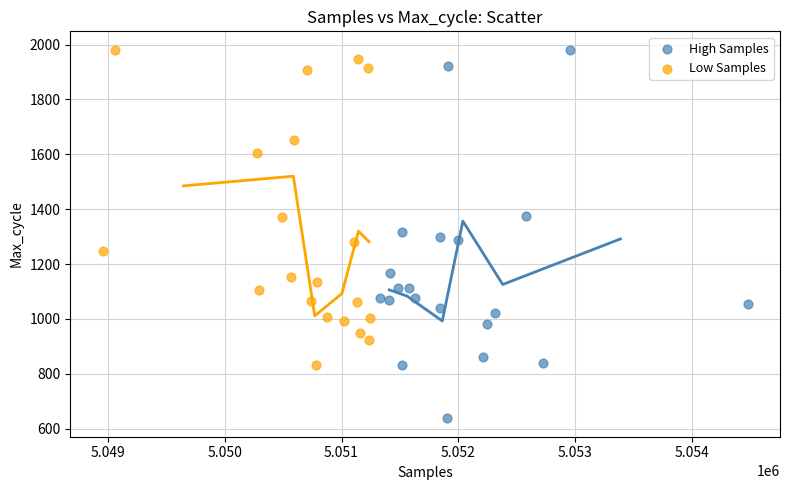

What are all the series names shown in the legend?

High Samples, Low Samples